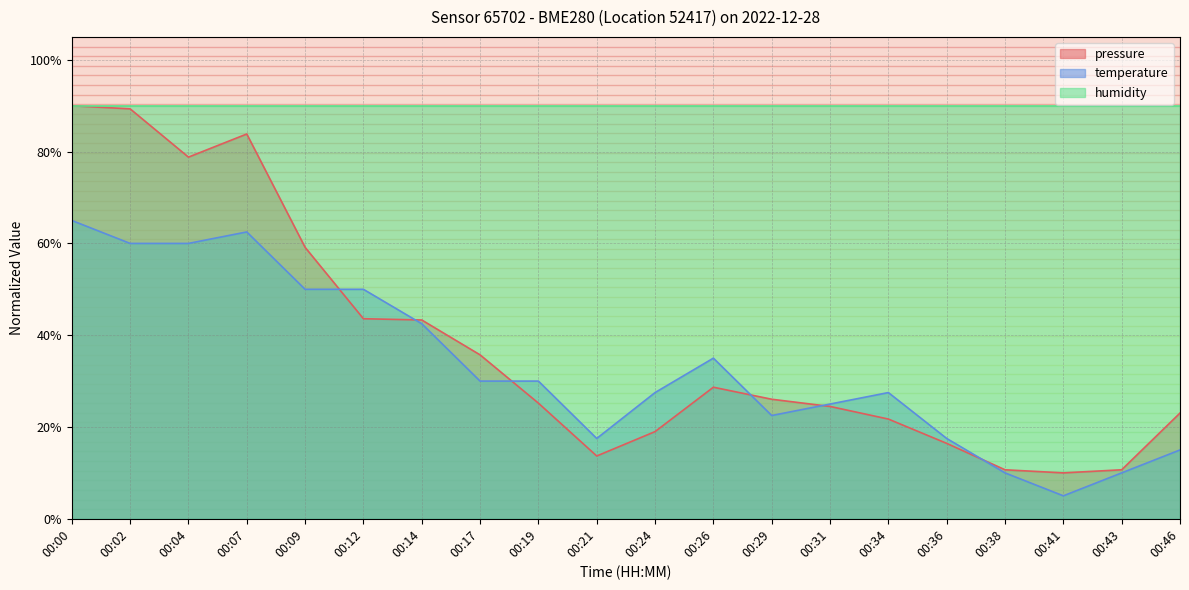

Which category has the lowest value across all series?

00:41